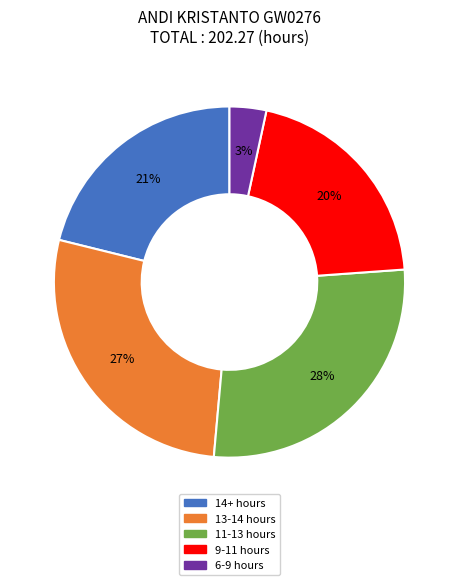

To the nearest percent, what is the average slice percentage?

20%